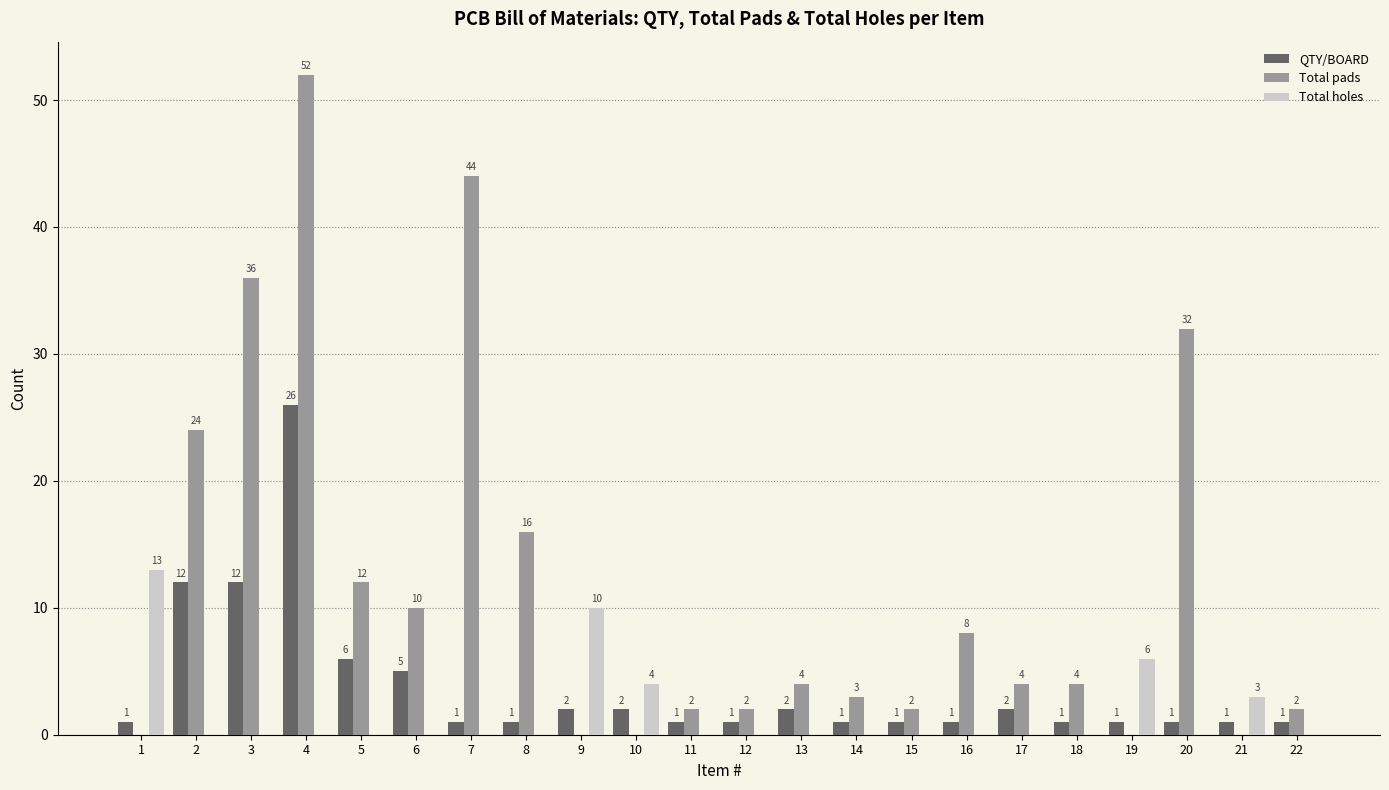

True or false: Total pads has a value of 4 at 13.

True